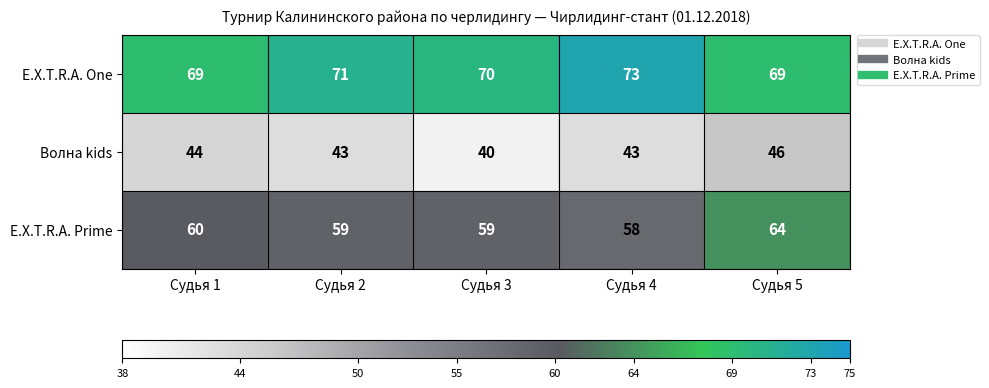

What is the total value across all series at Судья 1?

173